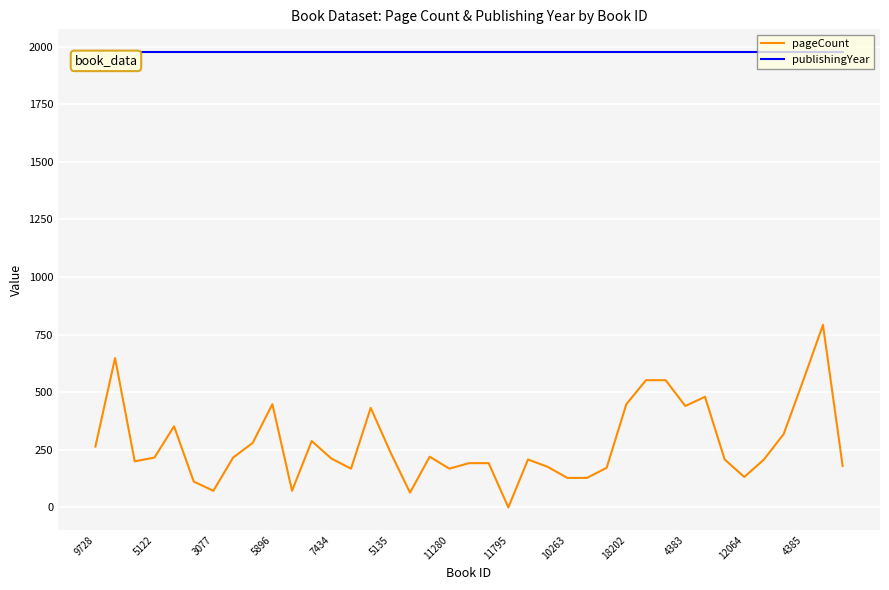

True or false: publishingYear and pageCount cross at least once.

False